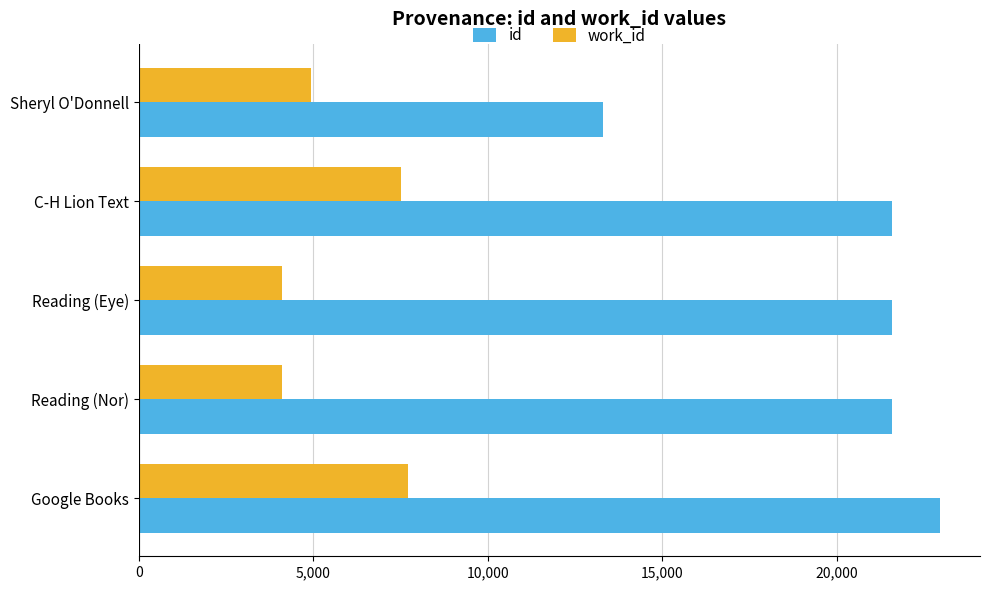

List the series in order of their peak value, highest first.

id, work_id